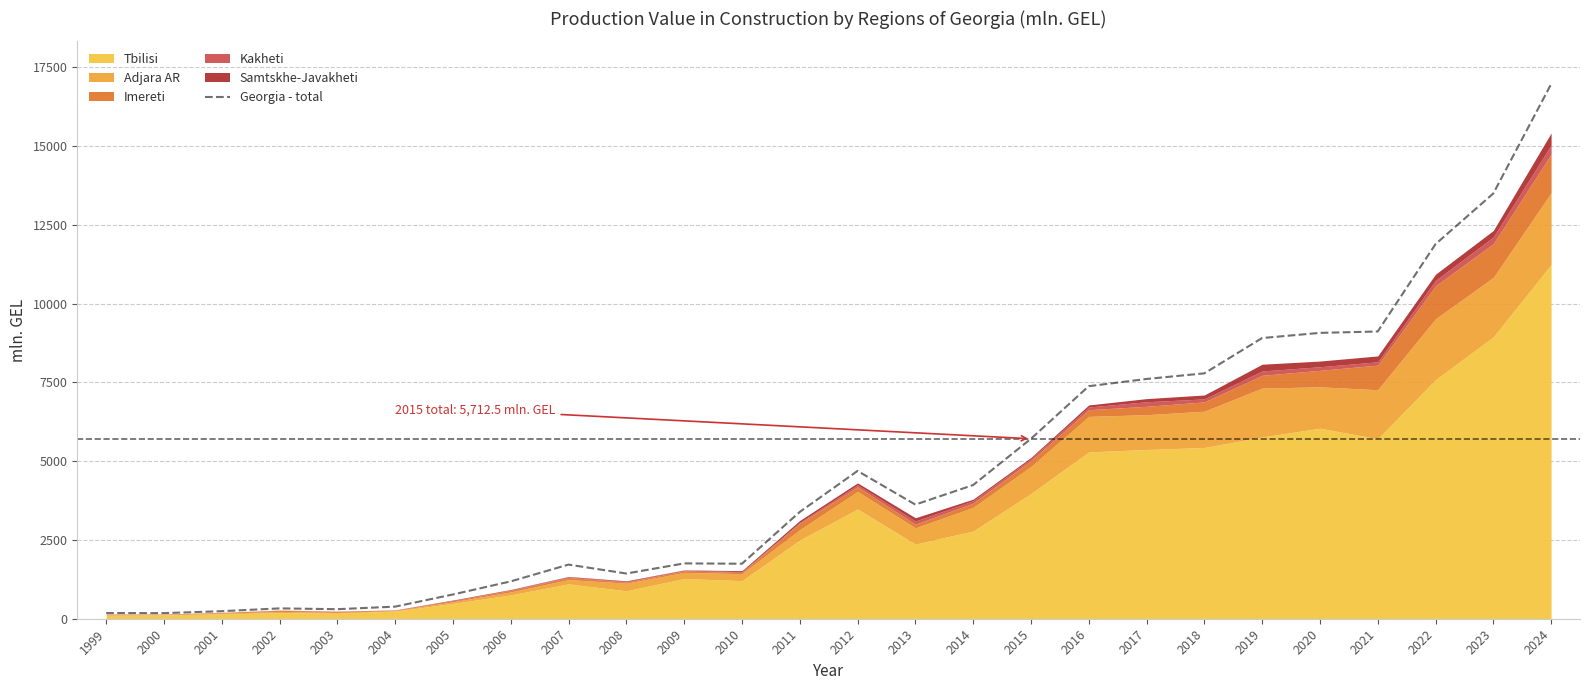

At which category does the chart reach its peak across all series?

2024